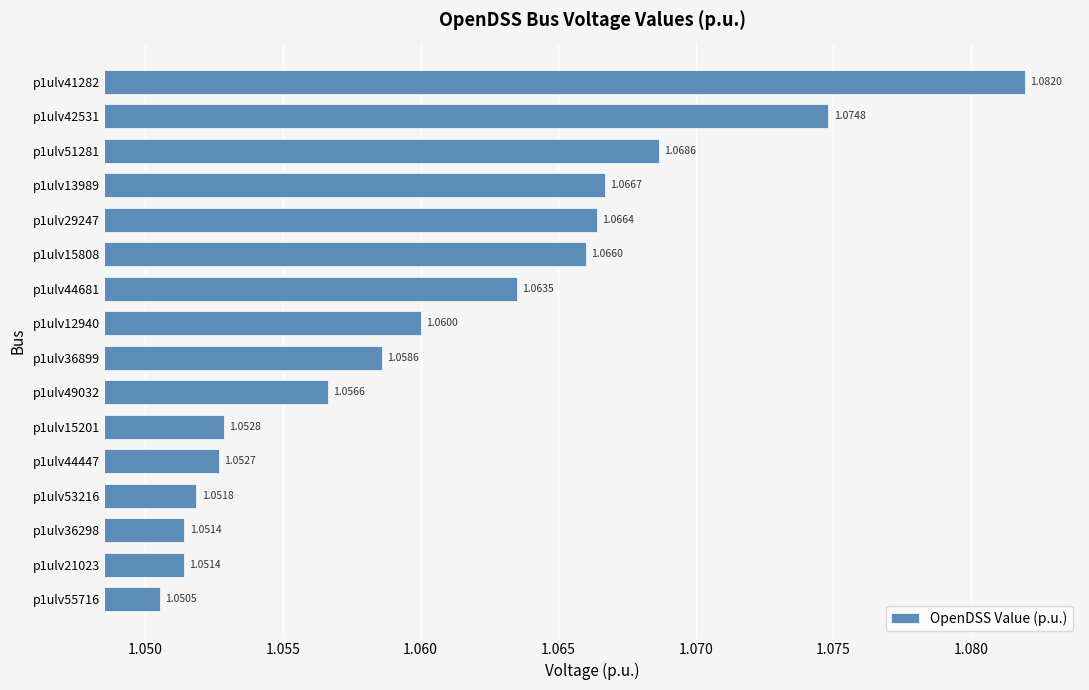

Which has a higher value, p1ulv42531 or p1ulv15201?

p1ulv42531